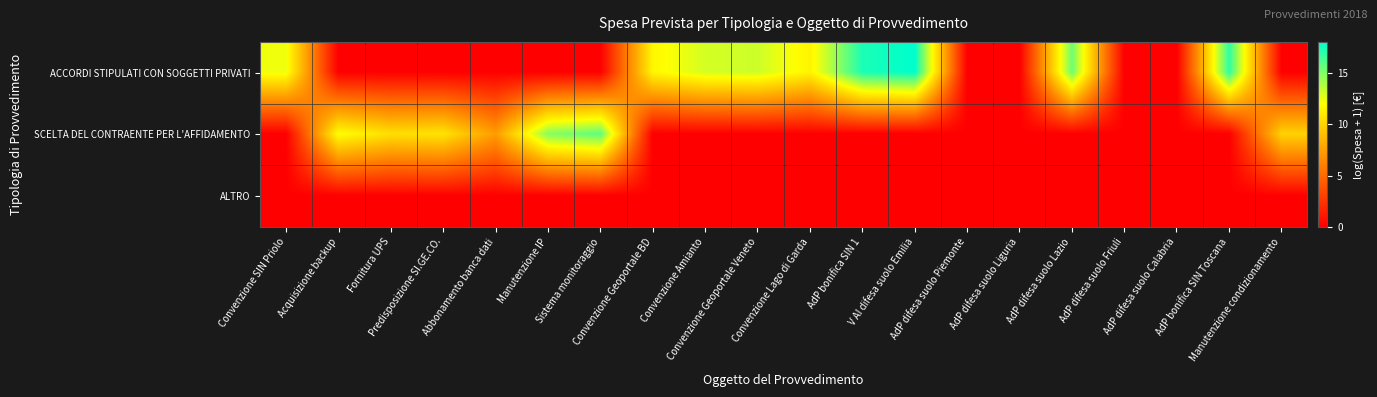

At which category is the sum across all series the highest?

V AI difesa suolo Emilia